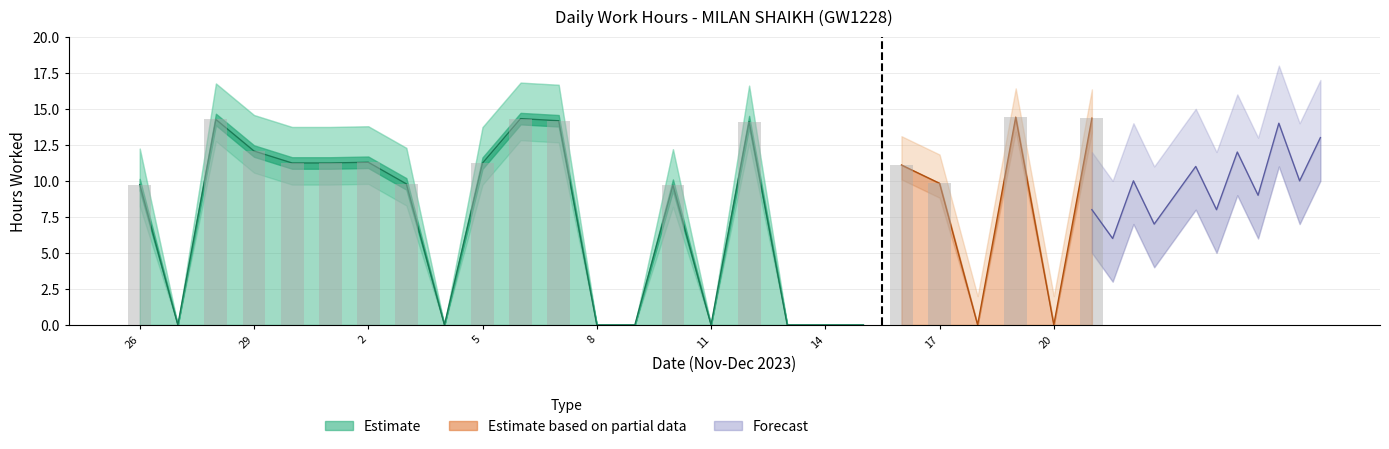

How many values are above zero?

16